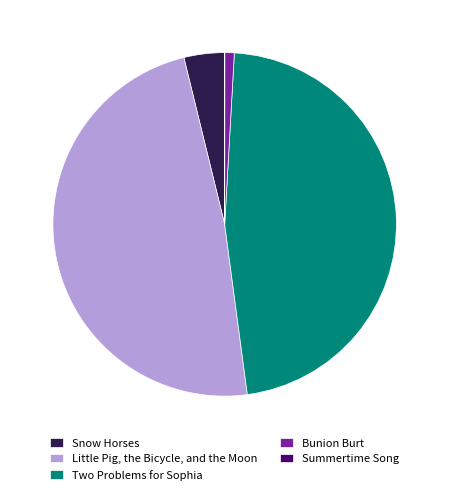

Which slice is the largest?

Little Pig, the Bicycle, and the Moon